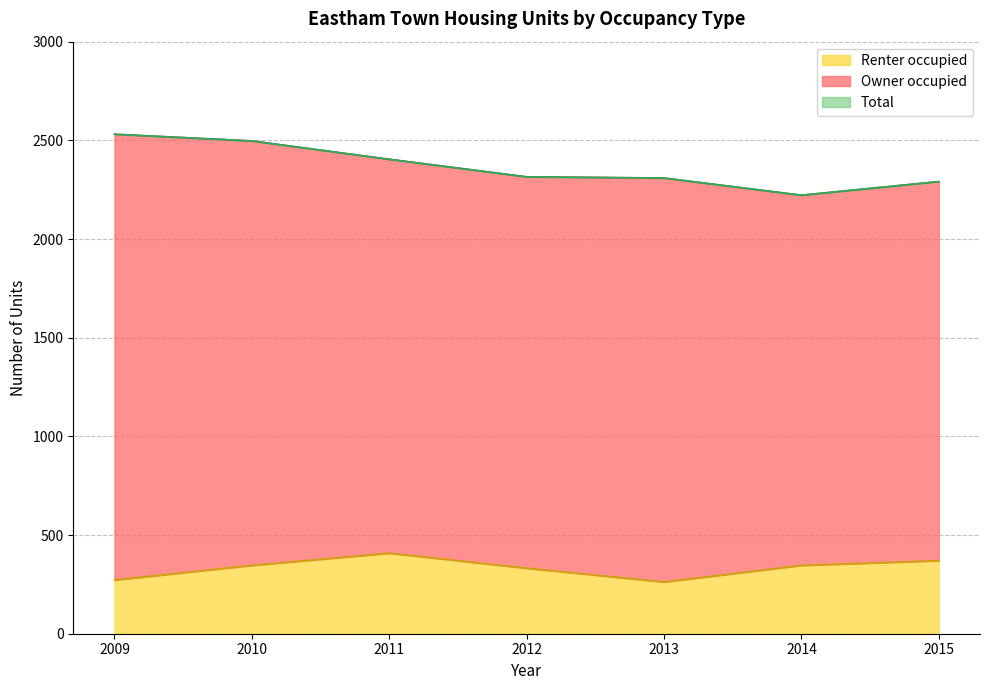

At which category does Renter occupied reach its first local peak?

2011